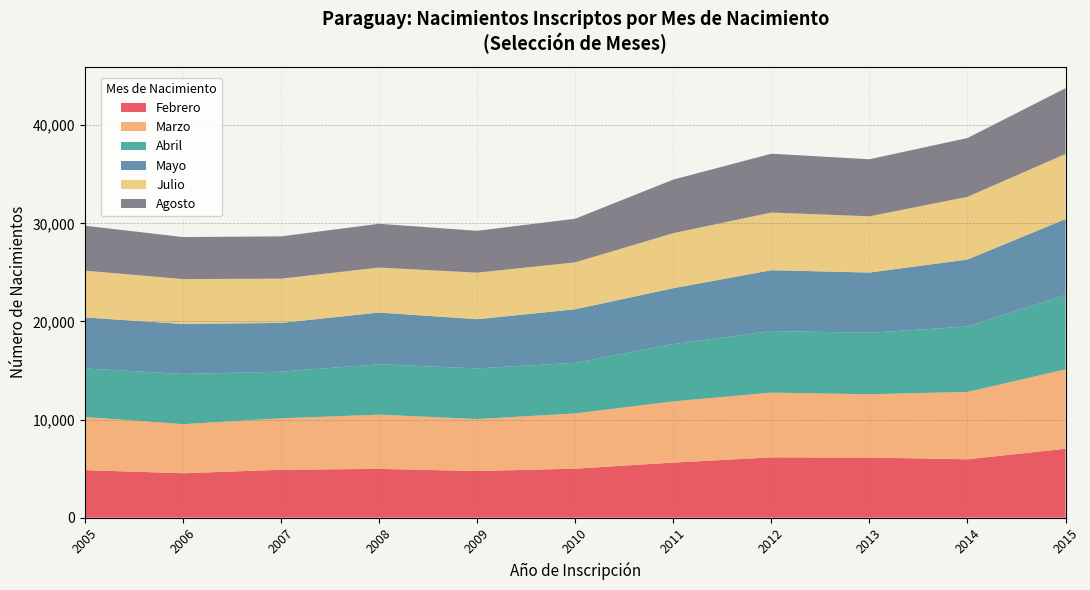

What is the total value across all series at 2010?

30471